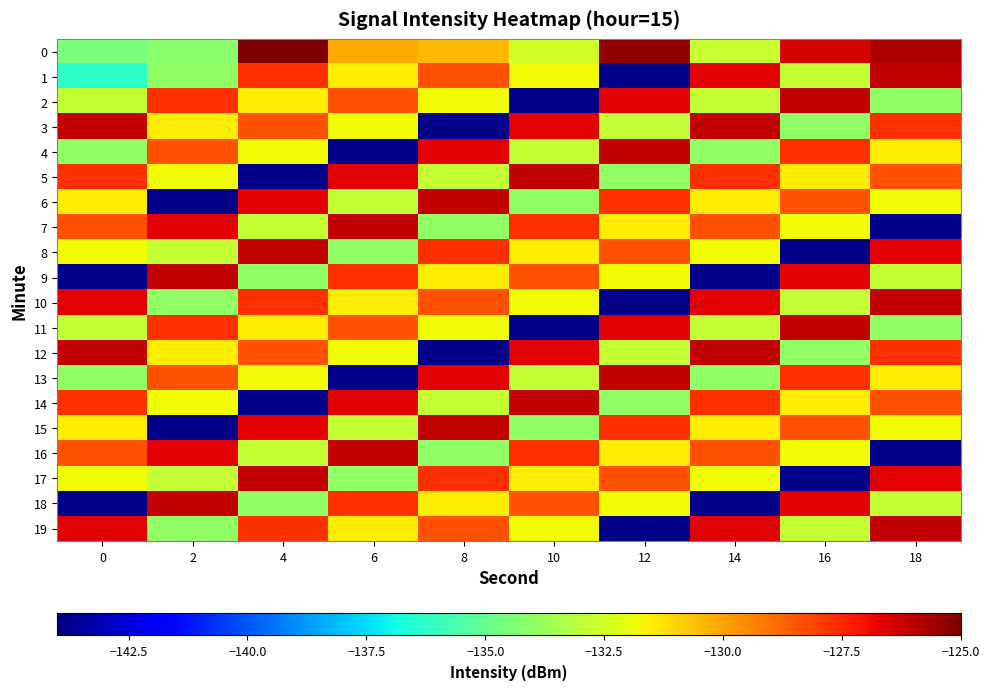

Reading left to right, transcribe all the data shown in this chart.

0: 0=-134.6	2=-134.1	4=-125.0	6=-130.2	8=-130.5	10=-132.5	12=-125.4	14=-132.7	16=-126.5	18=-125.8
1: 0=-136.3	2=-134.0	4=-127.7	6=-131.5	8=-128.4	10=-131.8	12=-143.8	14=-126.7	16=-132.8	18=-126.1
2: 0=-132.8	2=-127.7	4=-131.5	6=-128.4	8=-131.8	10=-143.8	12=-126.7	14=-132.8	16=-126.1	18=-134.0
3: 0=-126.1	2=-131.5	4=-128.4	6=-131.8	8=-143.8	10=-126.7	12=-132.8	14=-126.1	16=-134.0	18=-127.7
4: 0=-134.0	2=-128.4	4=-131.8	6=-143.8	8=-126.7	10=-132.8	12=-126.1	14=-134.0	16=-127.7	18=-131.5
5: 0=-127.7	2=-131.8	4=-143.8	6=-126.7	8=-132.8	10=-126.1	12=-134.0	14=-127.7	16=-131.5	18=-128.4
6: 0=-131.5	2=-143.8	4=-126.7	6=-132.8	8=-126.1	10=-134.0	12=-127.7	14=-131.5	16=-128.4	18=-131.8
7: 0=-128.4	2=-126.7	4=-132.8	6=-126.1	8=-134.0	10=-127.7	12=-131.5	14=-128.4	16=-131.8	18=-143.8
8: 0=-131.8	2=-132.8	4=-126.1	6=-134.0	8=-127.7	10=-131.5	12=-128.4	14=-131.8	16=-143.8	18=-126.7
9: 0=-143.8	2=-126.1	4=-134.0	6=-127.7	8=-131.5	10=-128.4	12=-131.8	14=-143.8	16=-126.7	18=-132.8
10: 0=-126.7	2=-134.0	4=-127.7	6=-131.5	8=-128.4	10=-131.8	12=-143.8	14=-126.7	16=-132.8	18=-126.1
11: 0=-132.8	2=-127.7	4=-131.5	6=-128.4	8=-131.8	10=-143.8	12=-126.7	14=-132.8	16=-126.1	18=-134.0
12: 0=-126.1	2=-131.5	4=-128.4	6=-131.8	8=-143.8	10=-126.7	12=-132.8	14=-126.1	16=-134.0	18=-127.7
13: 0=-134.0	2=-128.4	4=-131.8	6=-143.8	8=-126.7	10=-132.8	12=-126.1	14=-134.0	16=-127.7	18=-131.5
14: 0=-127.7	2=-131.8	4=-143.8	6=-126.7	8=-132.8	10=-126.1	12=-134.0	14=-127.7	16=-131.5	18=-128.4
15: 0=-131.5	2=-143.8	4=-126.7	6=-132.8	8=-126.1	10=-134.0	12=-127.7	14=-131.5	16=-128.4	18=-131.8
16: 0=-128.4	2=-126.7	4=-132.8	6=-126.1	8=-134.0	10=-127.7	12=-131.5	14=-128.4	16=-131.8	18=-143.8
17: 0=-131.8	2=-132.8	4=-126.1	6=-134.0	8=-127.7	10=-131.5	12=-128.4	14=-131.8	16=-143.8	18=-126.7
18: 0=-143.8	2=-126.1	4=-134.0	6=-127.7	8=-131.5	10=-128.4	12=-131.8	14=-143.8	16=-126.7	18=-132.8
19: 0=-126.7	2=-134.0	4=-127.7	6=-131.5	8=-128.4	10=-131.8	12=-143.8	14=-126.7	16=-132.8	18=-126.1